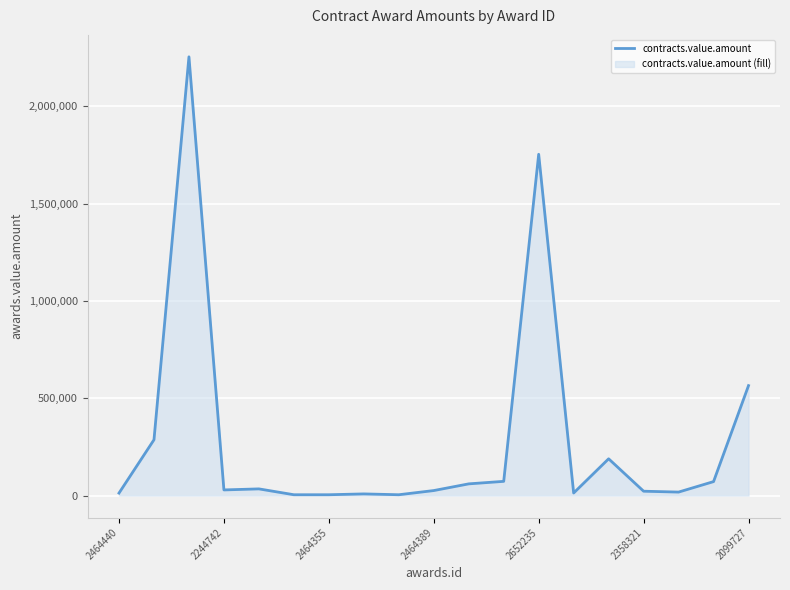

What is the difference between the values at 2464355 and 2244742?

24739.8